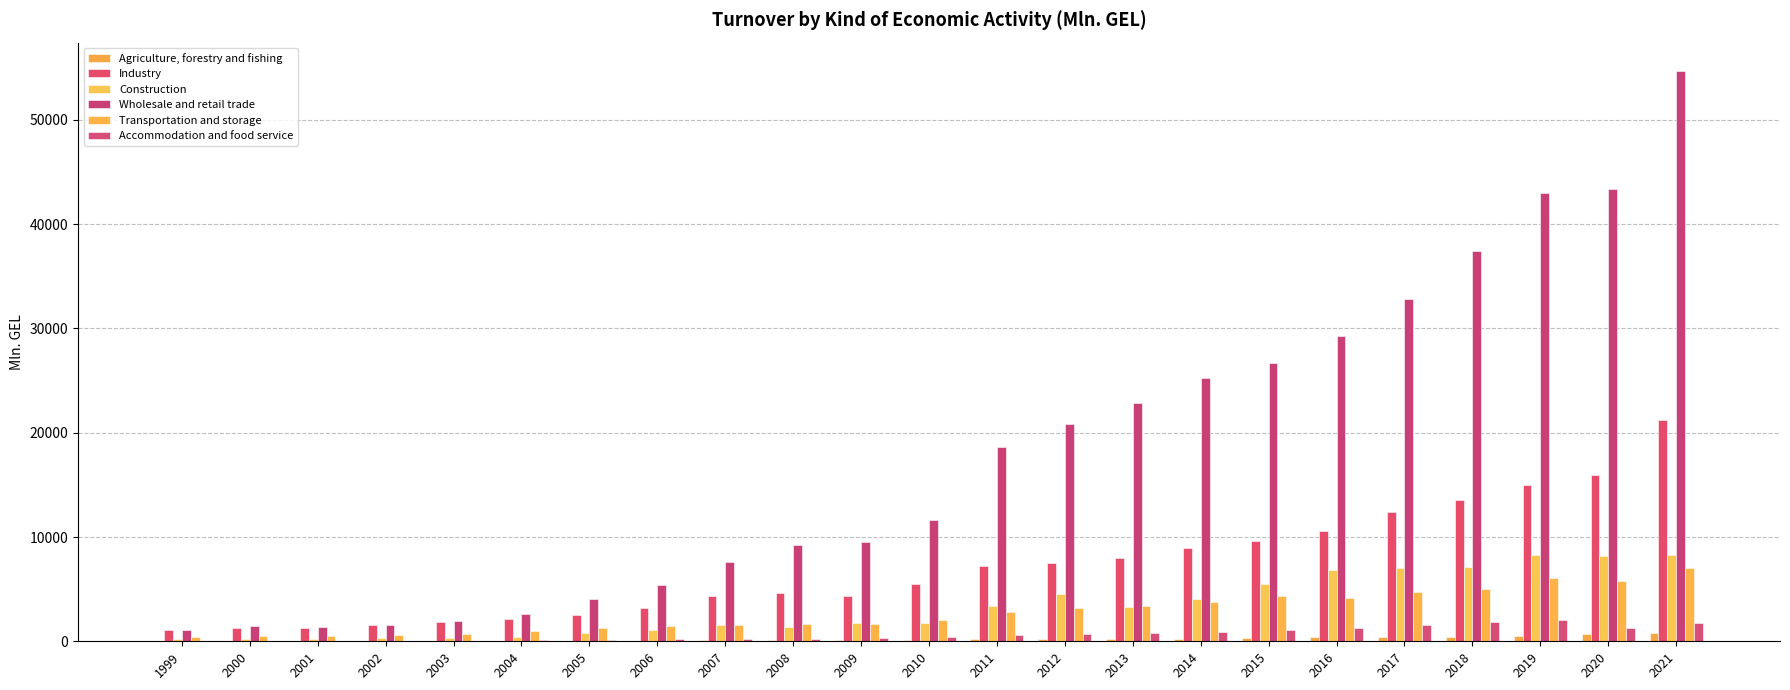

At which category is the sum across all series the highest?

2021